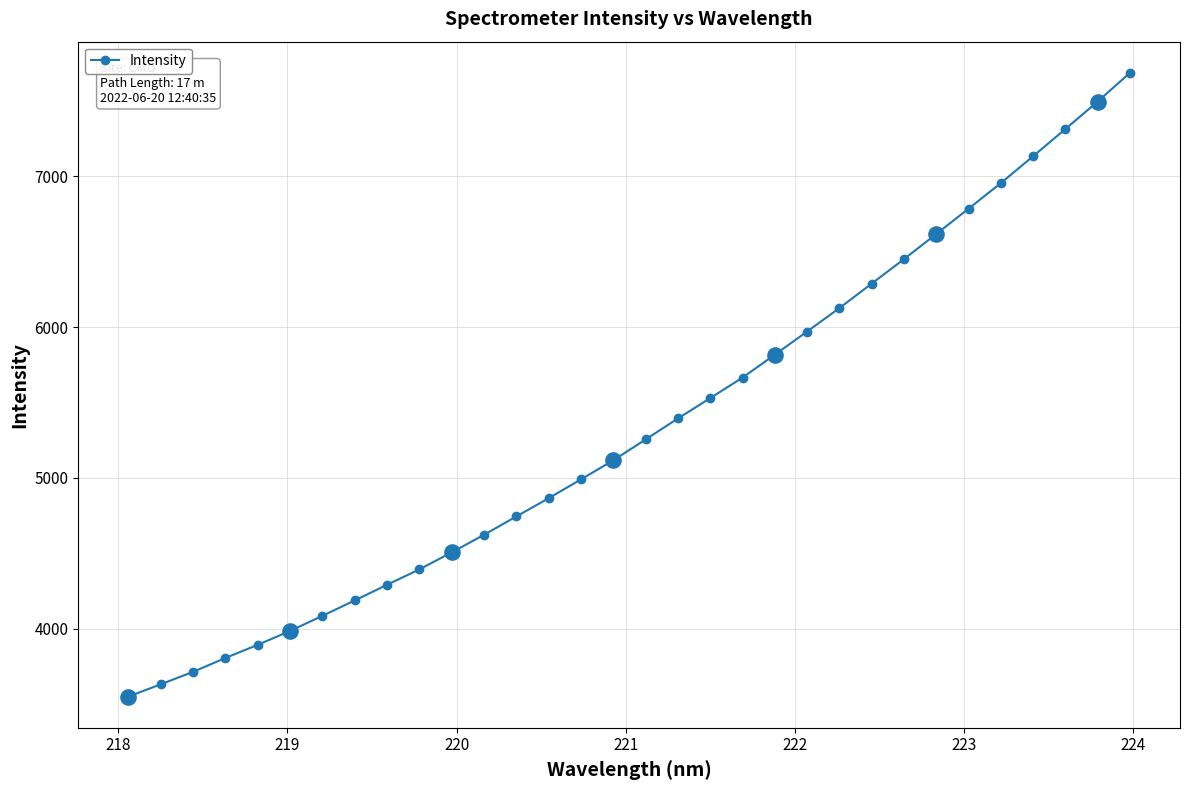

What is the value of the 2nd point from the left?

3631.7